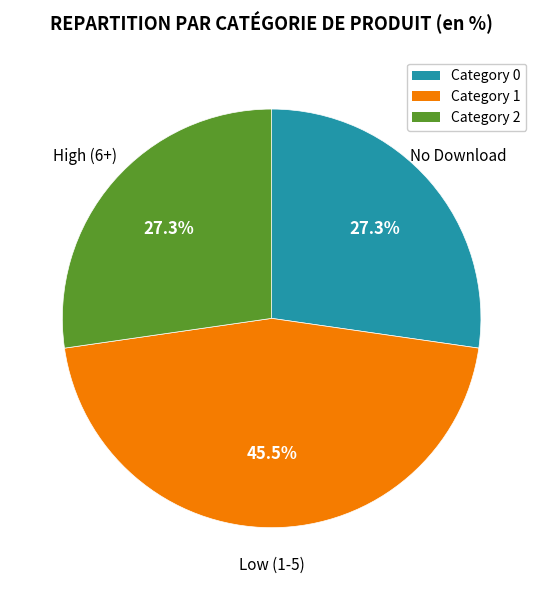

Does any single category account for the majority?

No